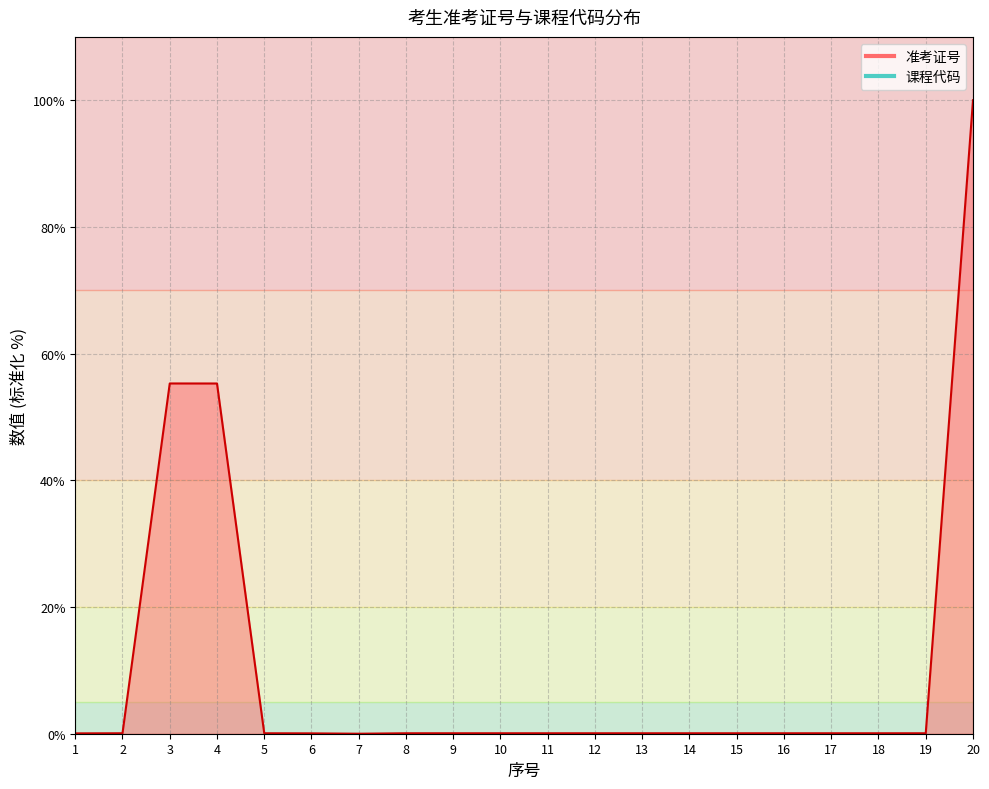

Between 17 and 7, which is larger?

17